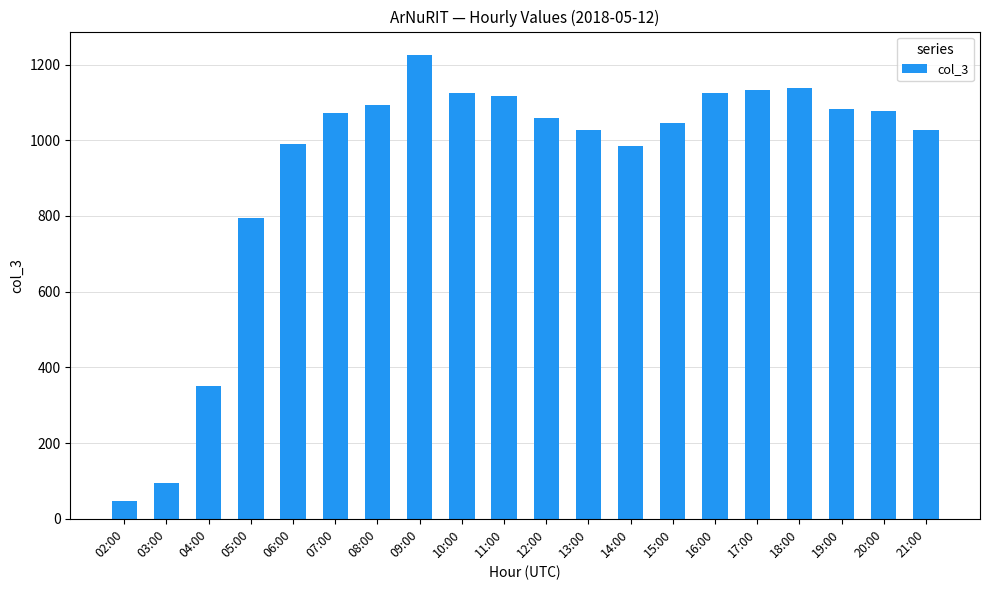

Approximately how many times larger is the value at 06:00 compared to 02:00?

21.5